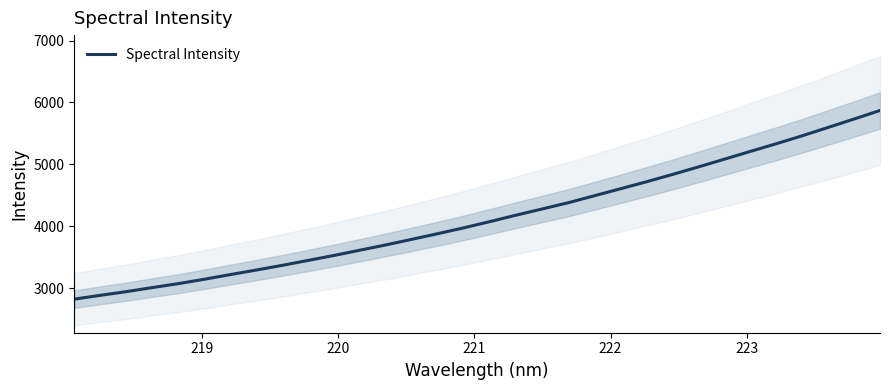

Reading right to left, what are all the values shown in this chart?

5870.9	5732.4	5596.2	5461.3	5332.6	5208.2	5082.4	4957.6	4835.4	4717.4	4604.7	4491.8	4380.0	4279.3	4179.6	4076.2	3975.9	3881.2	3789.8	3699.3	3613.6	3528.3	3447.6	3367.3	3291.3	3217.6	3142.4	3071.3	3007.7	2941.8	2882.4	2820.8